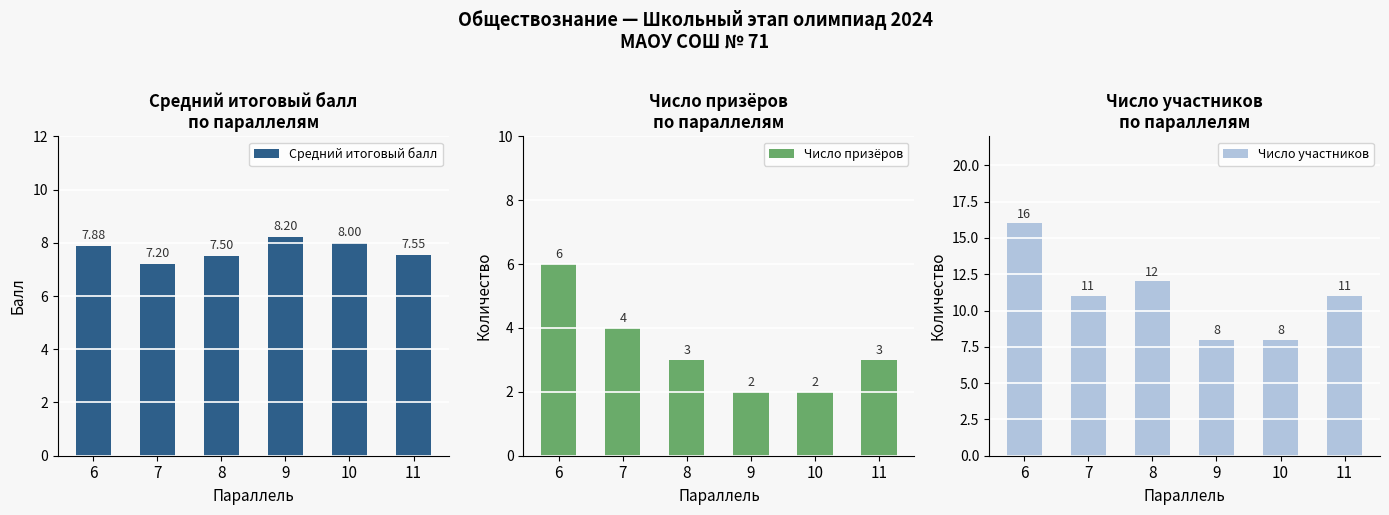

What is the difference between the maximum and second lowest values in the Средний итоговый балл series?

0.7